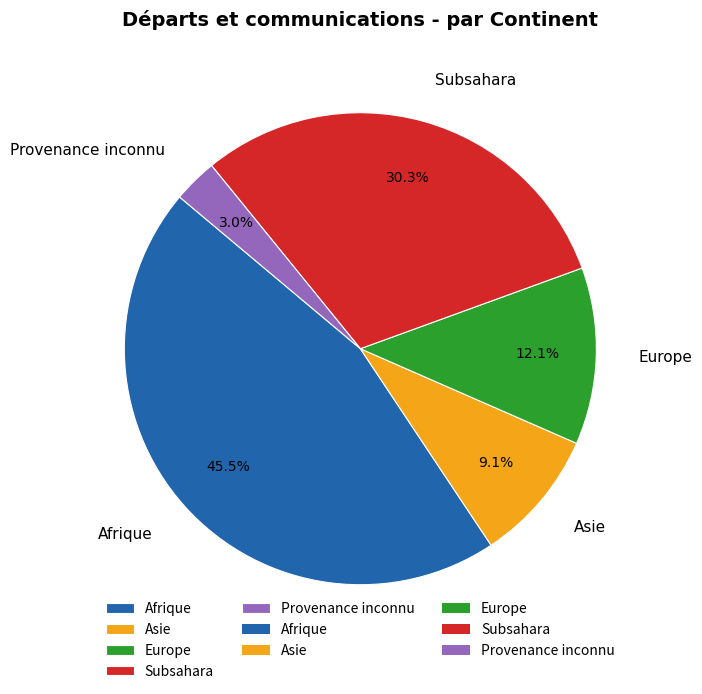

Rank the categories by value from lowest to highest.

Provenance inconnu, Asie, Europe, Subsahara, Afrique